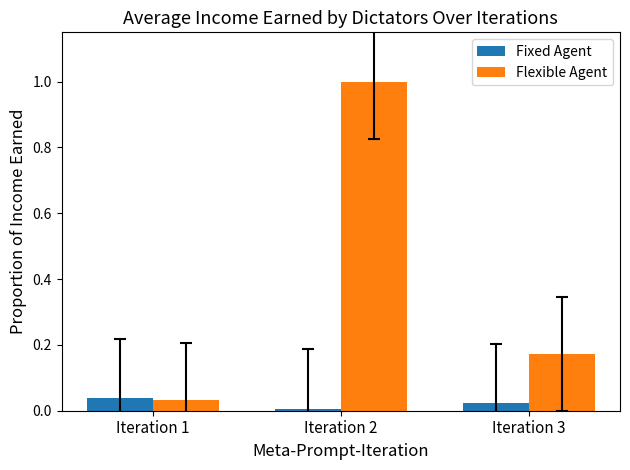

How many bars are there in total?

6